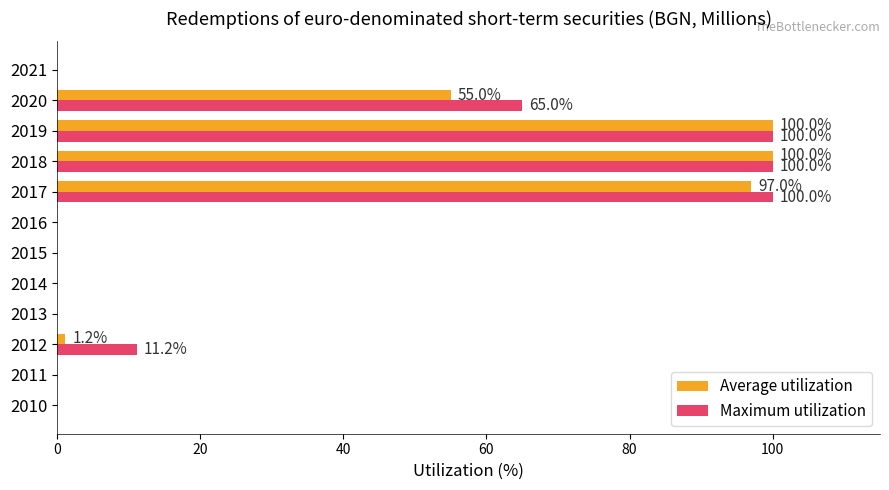

What is the highest value of the Maximum utilization series?

100.0